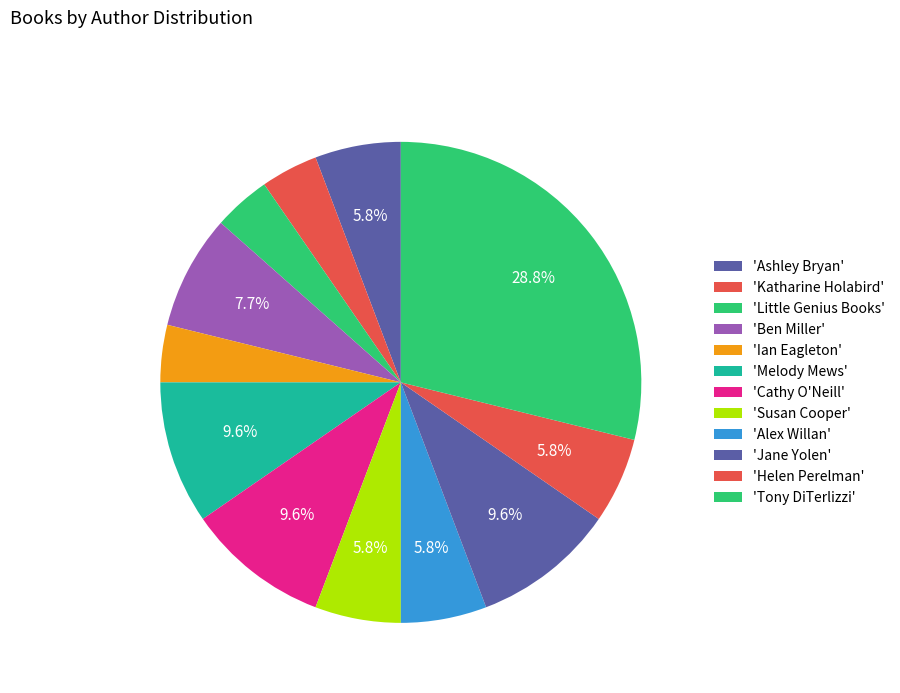

Is there a majority slice in this chart?

No